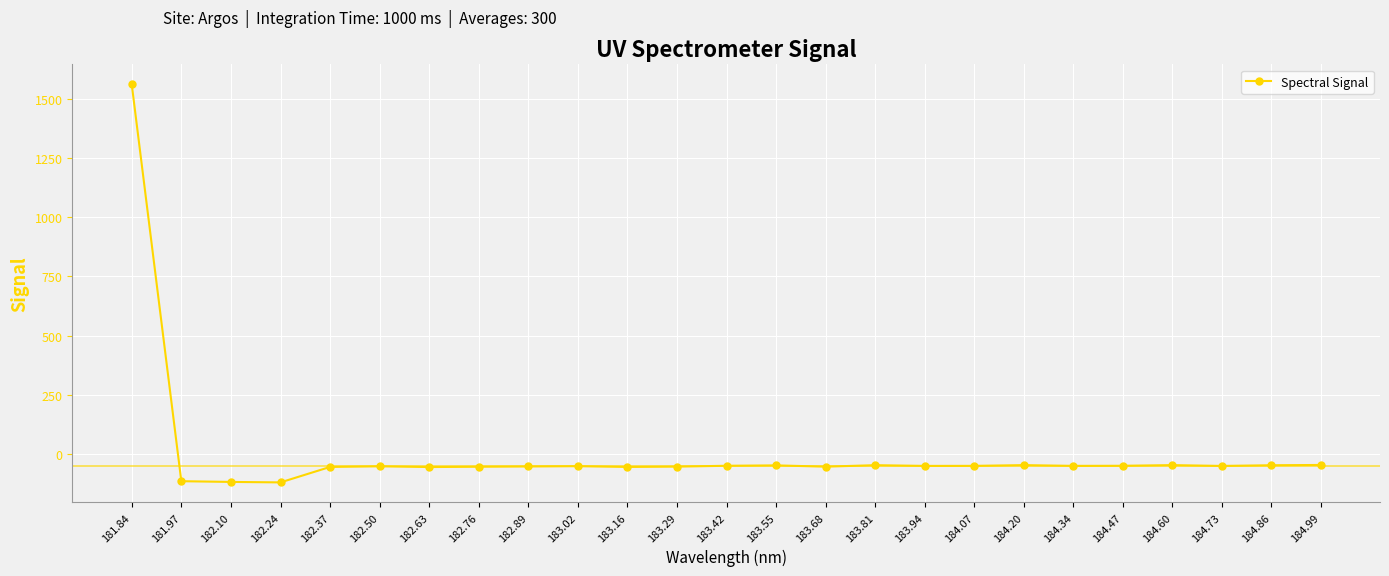

What is the average value?

4.7